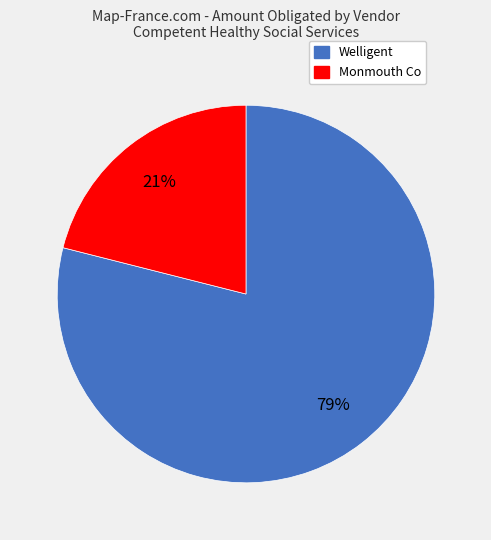

To the nearest percent, what is the difference between the Welligent and Monmouth Co slice percentages?

58%